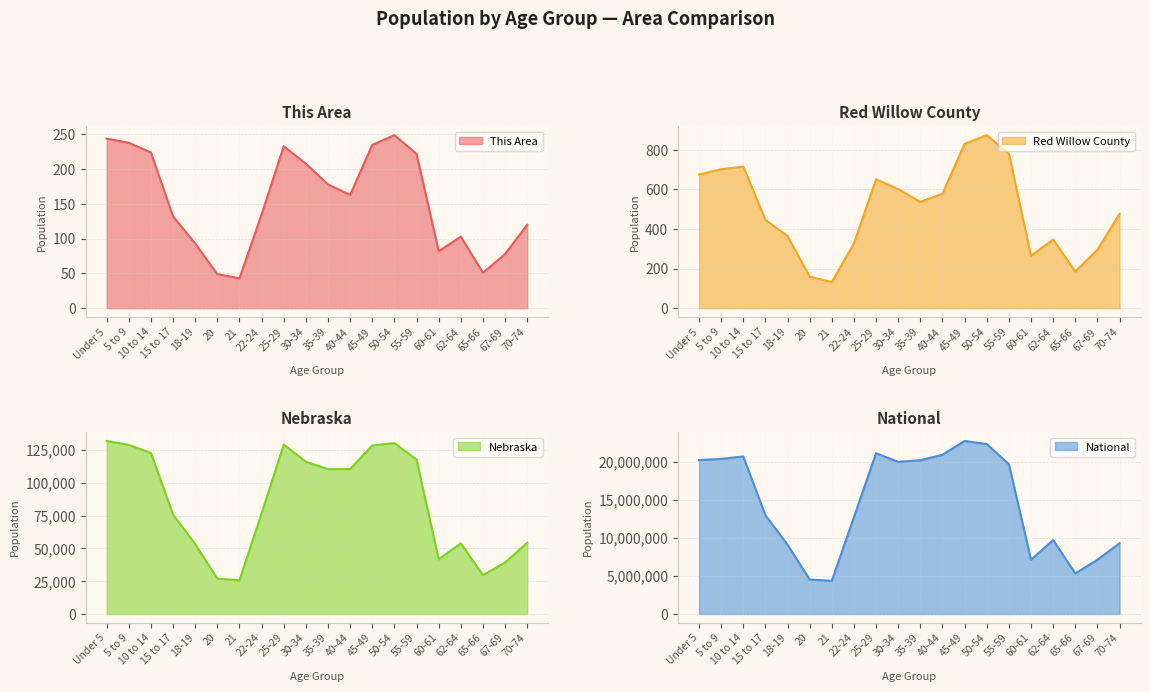

What is the label of the 15th point from the right?

20